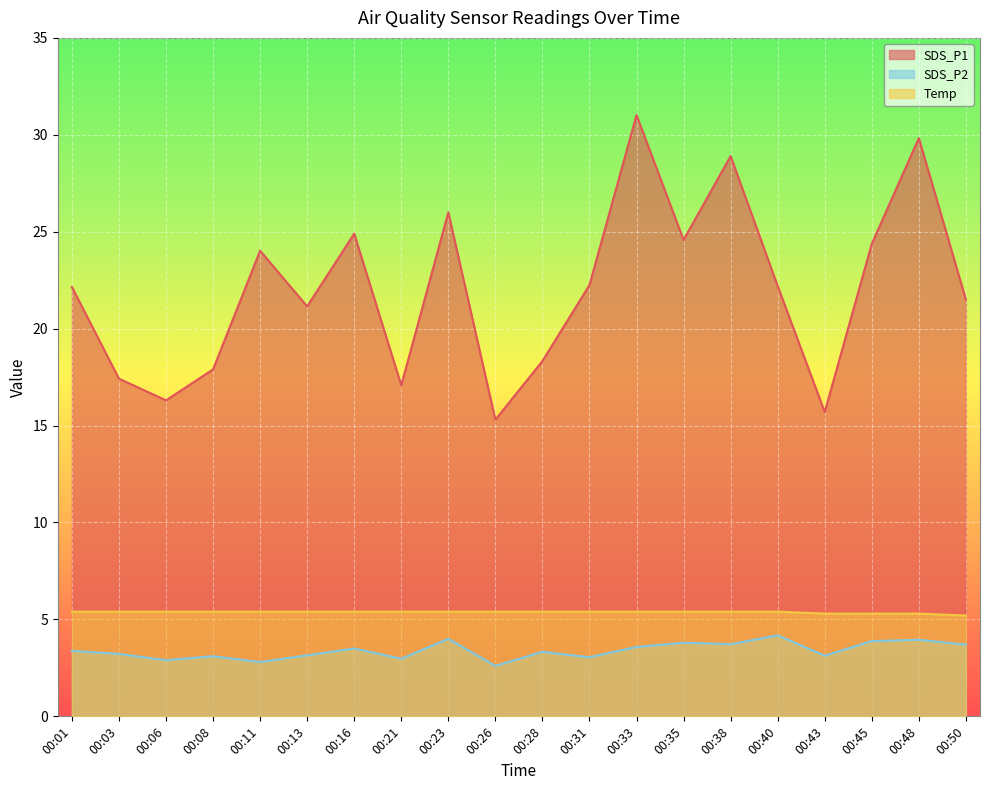

At how many categories does at least one series exceed 11?

20